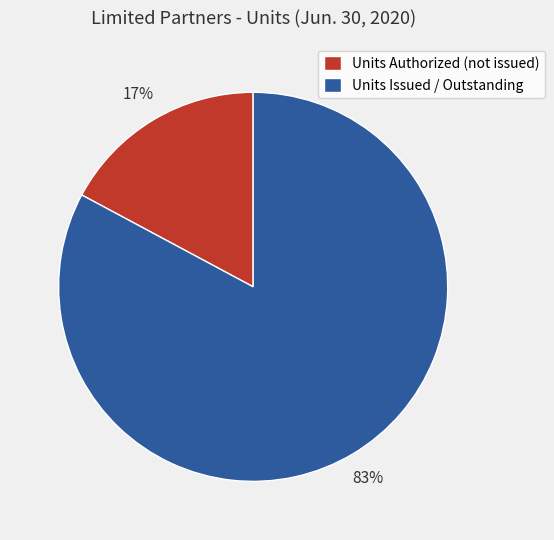

Count the number of slices in the pie.

2